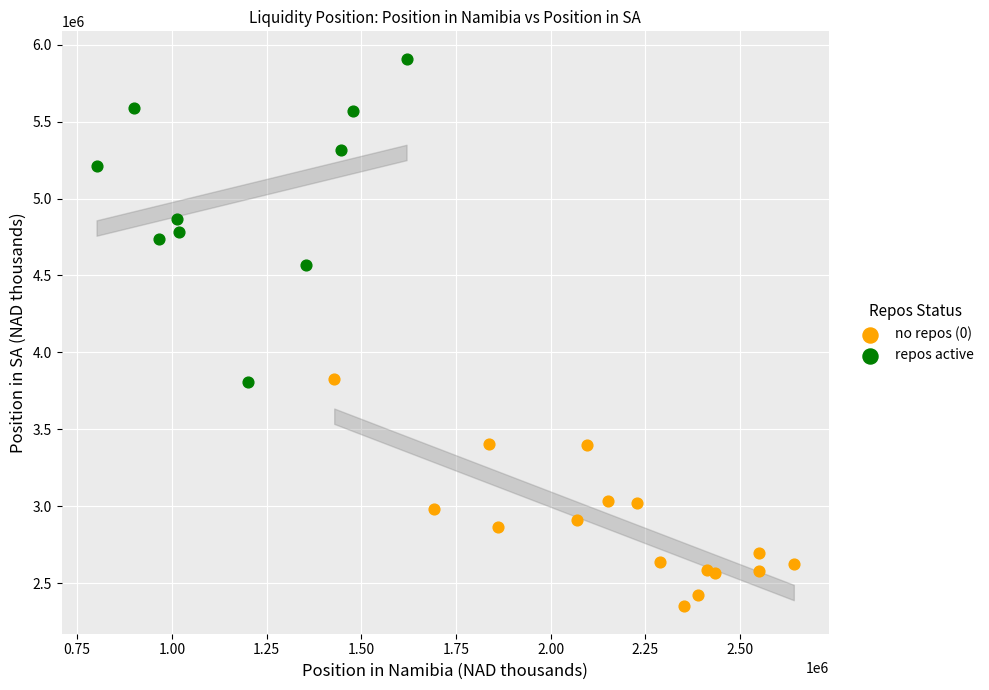

Which series has the largest Y range (max minus min)?

repos active